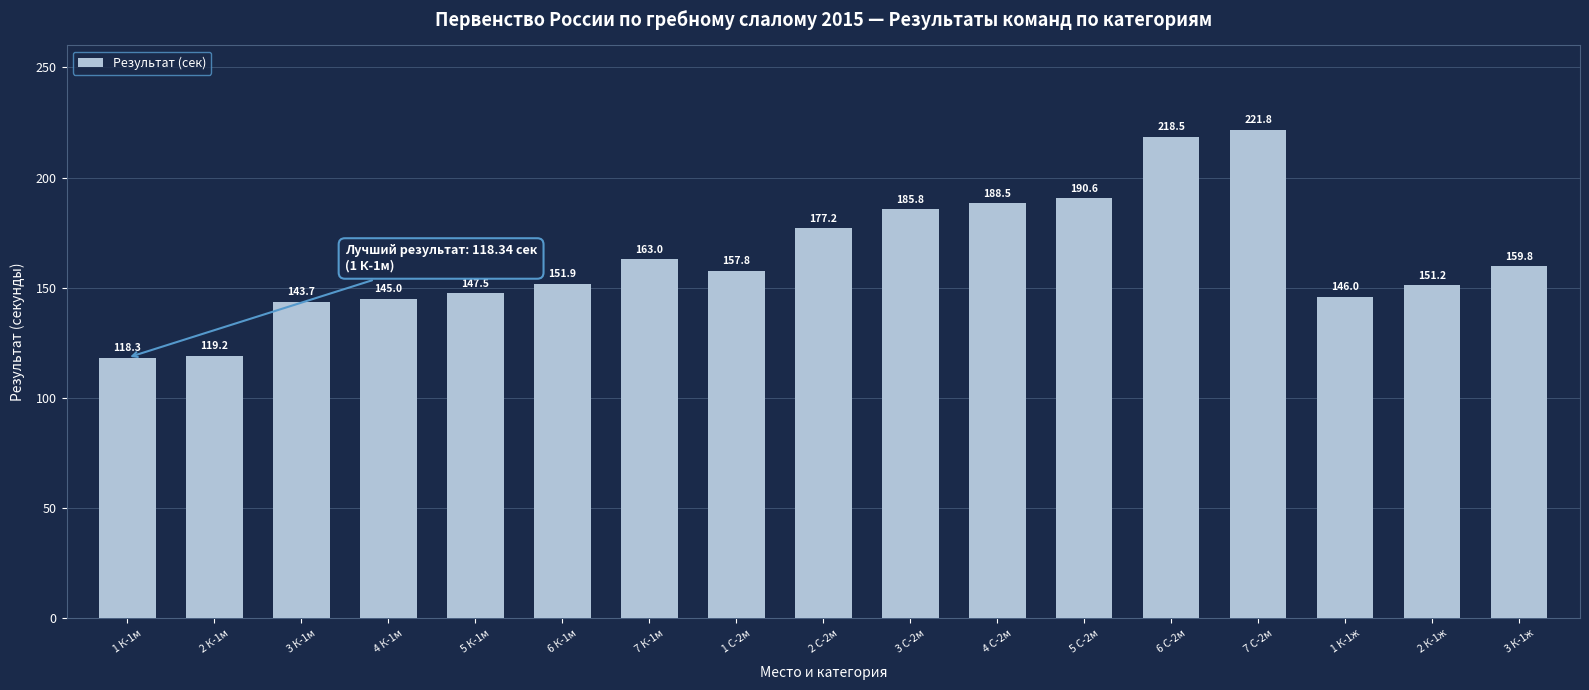

At which label does the data first exceed 157?

7 К-1м